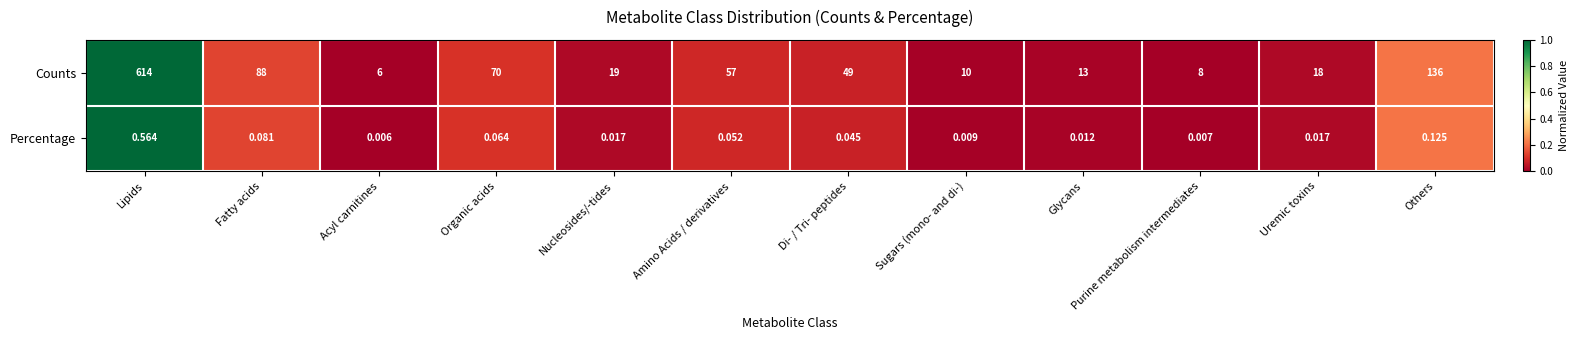

Is the value of Percentage at Amino Acids / derivatives greater than the value of Counts at Glycans?

No